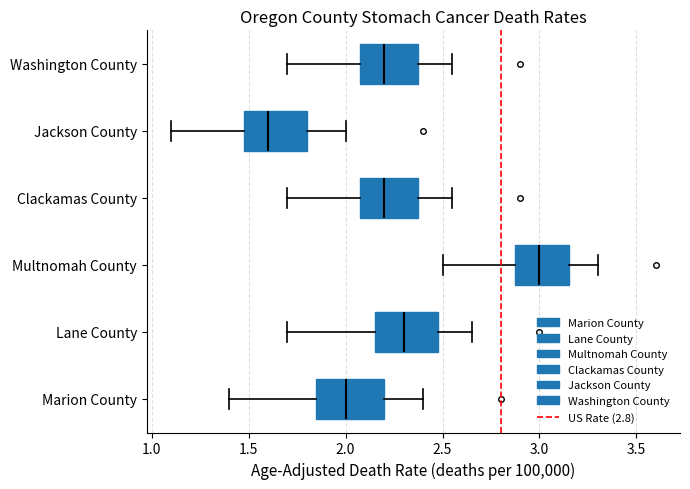

Reading bottom to top, transcribe this box plot: for each box, give where its median line is, the range the box spans, and where its two whiskers end, as read against the x-axis. The values are not printed on the chart, so give them approximately, as read against the axis.

Marion County: median 2.00, box 1.85 to 2.20, whiskers 1.40 to 2.40
Lane County: median 2.30, box 2.15 to 2.50, whiskers 1.70 to 2.65
Multnomah County: median 3.00, box 2.90 to 3.15, whiskers 2.50 to 3.30
Clackamas County: median 2.20, box 2.10 to 2.40, whiskers 1.70 to 2.55
Jackson County: median 1.60, box 1.50 to 1.80, whiskers 1.10 to 2.00
Washington County: median 2.20, box 2.10 to 2.40, whiskers 1.70 to 2.55